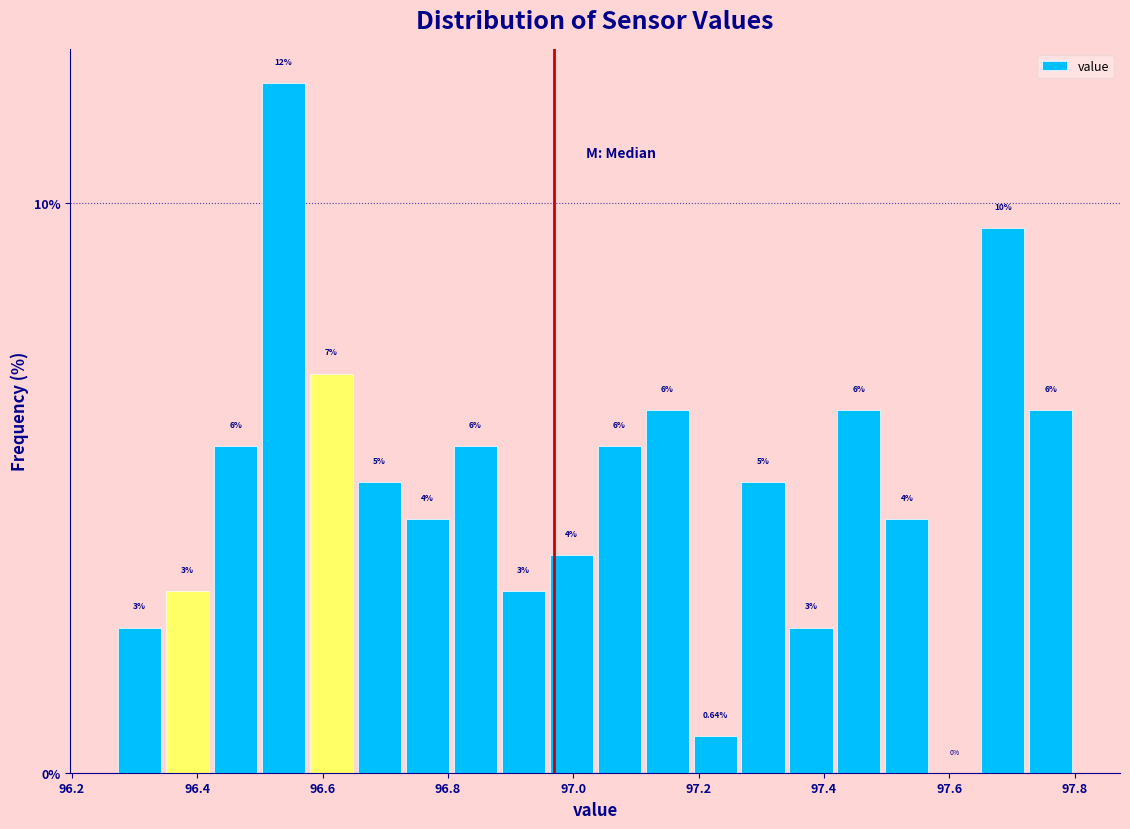

Read against the x-axis, roughly where is the centre of the tallest bar?

96.54